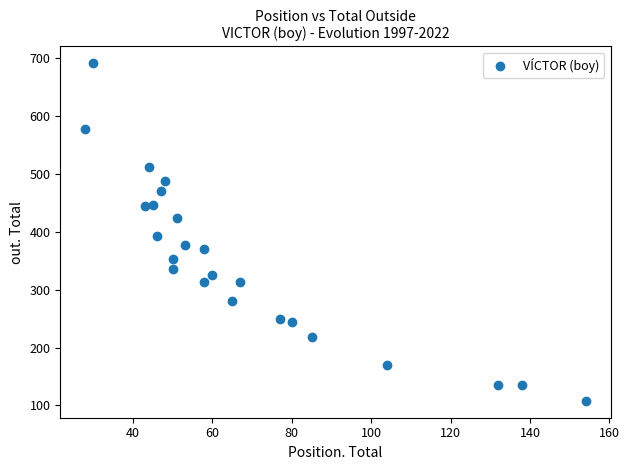

What is the range of X values (max minus min)?

126